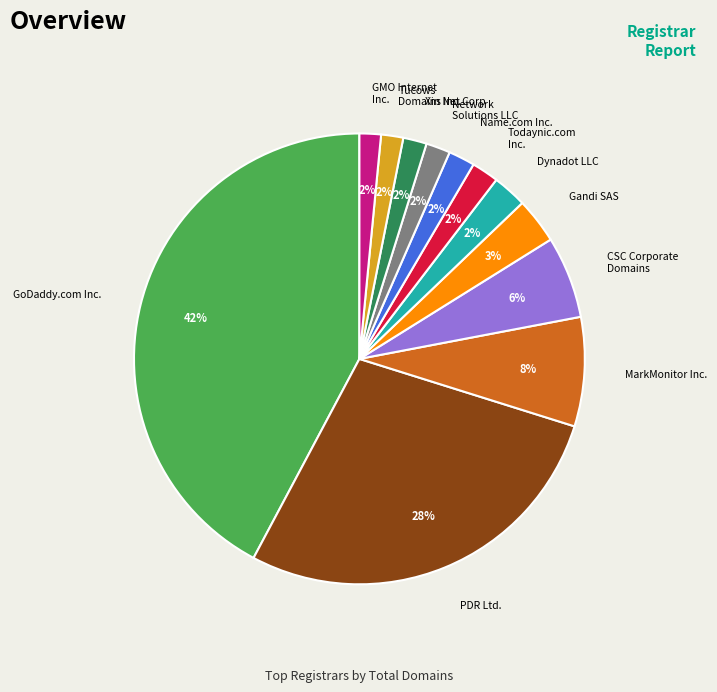

Does Tucows Domains Inc. account for over 50% of the chart?

No